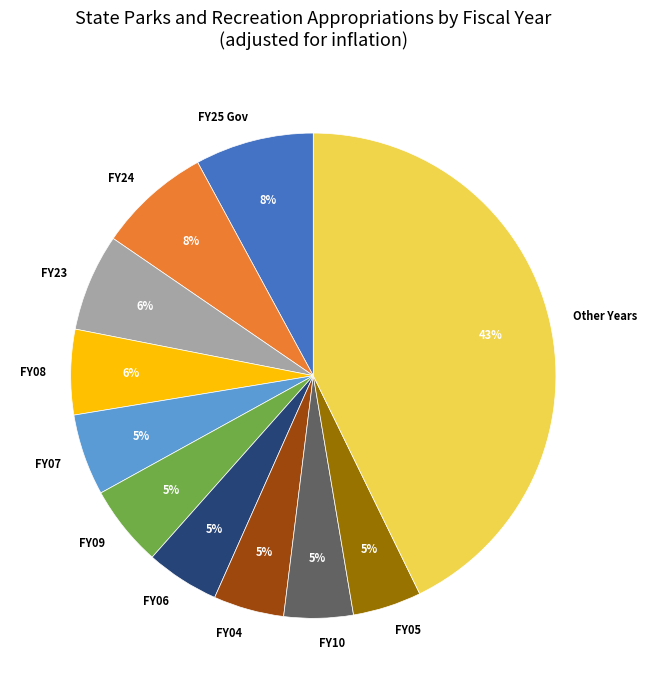

Do FY07 and FY10 together represent more than half of the pie?

No